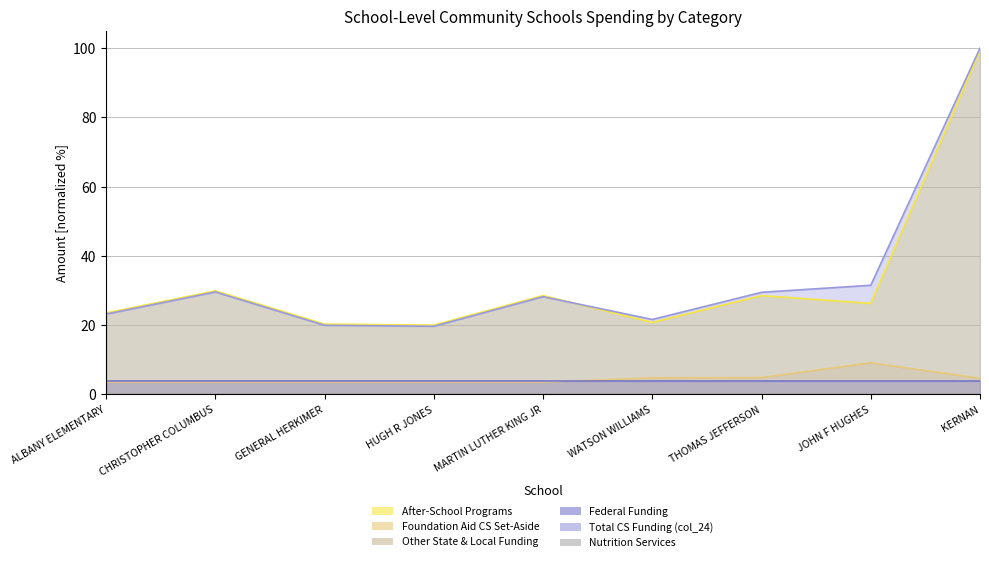

At which category does After-School Programs reach its first local peak?

CHRISTOPHER COLUMBUS